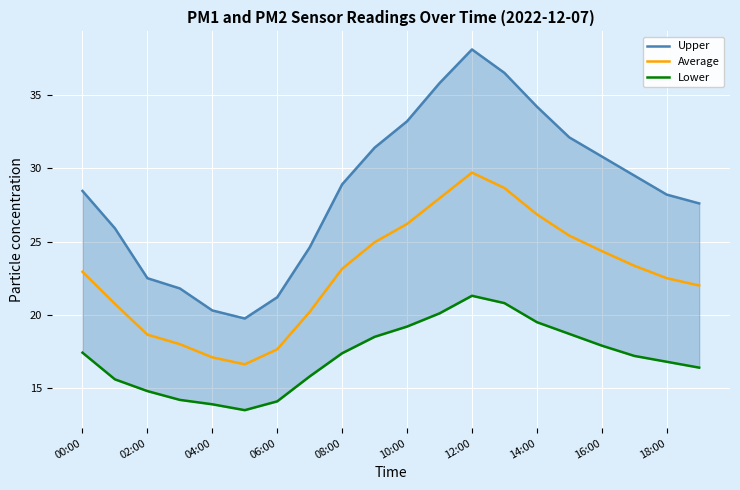

What is the maximum value shown in the chart?

38.1